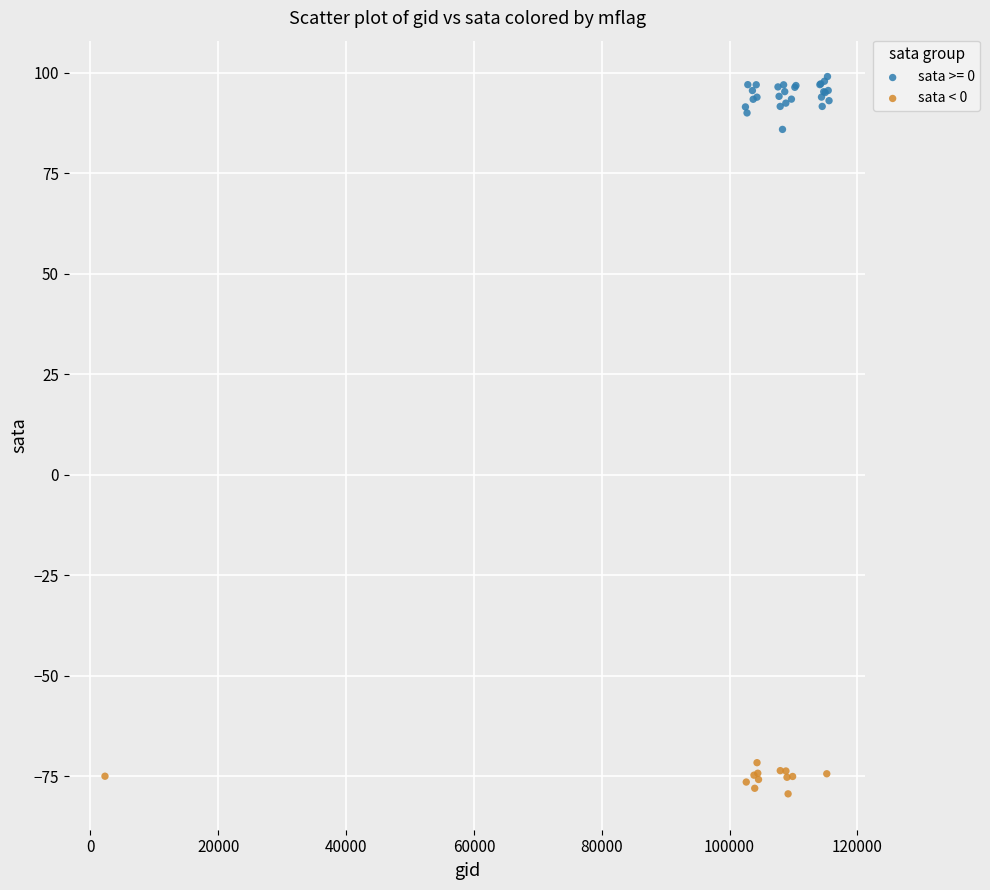

Which series reaches the minimum Y coordinate?

sata < 0